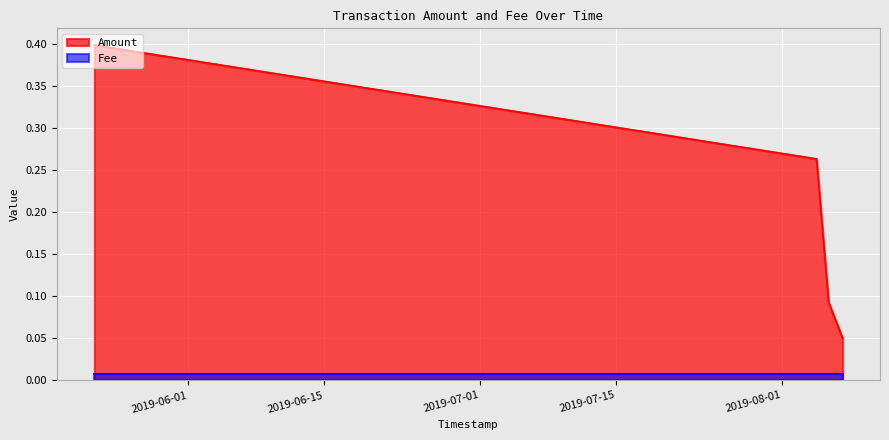

Which category has the highest value across all series?

2019-05-22 08:38:47